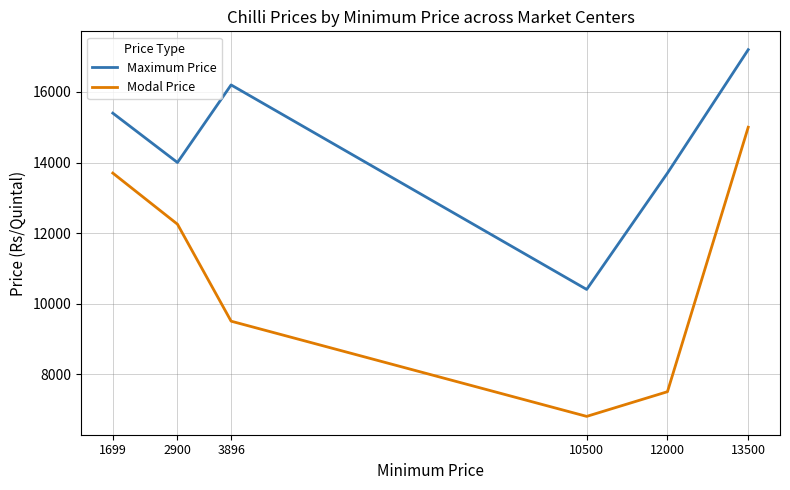

Is the value of Modal Price at 12000 greater than the value of Maximum Price at 1699?

No